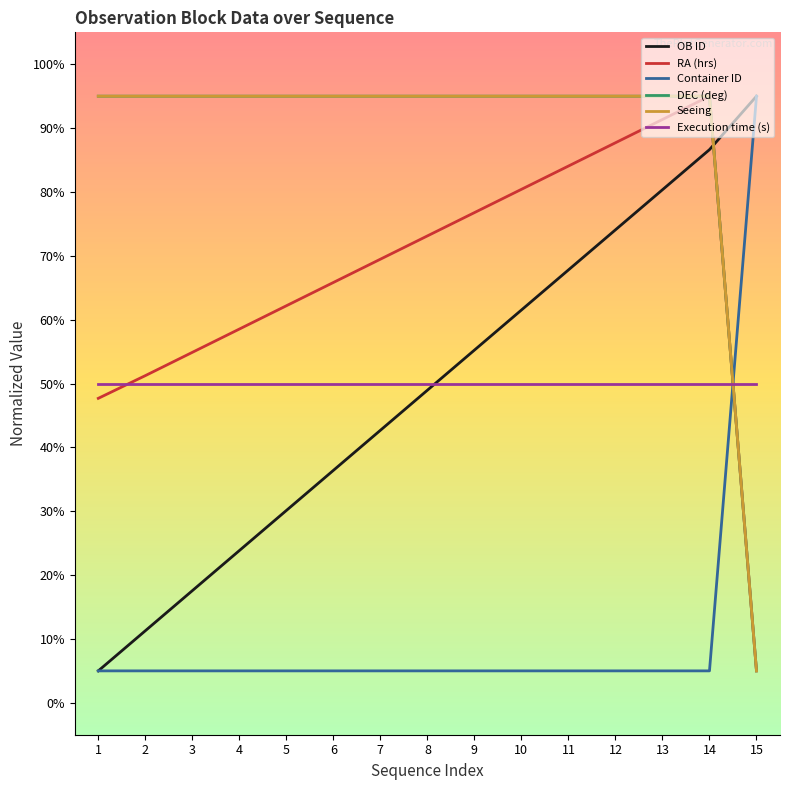

Is this an area chart (filled region under the line)?

No